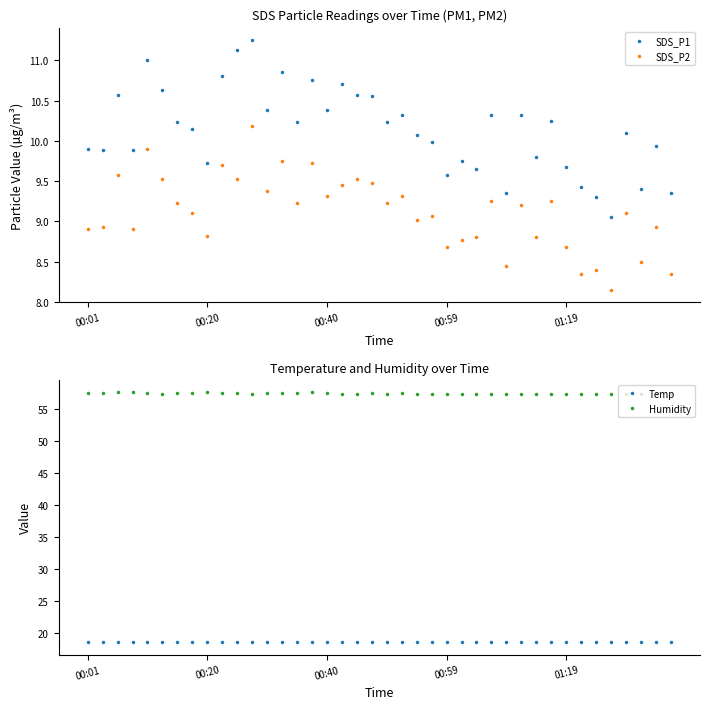

Which has a higher value, 37 or 38?

38